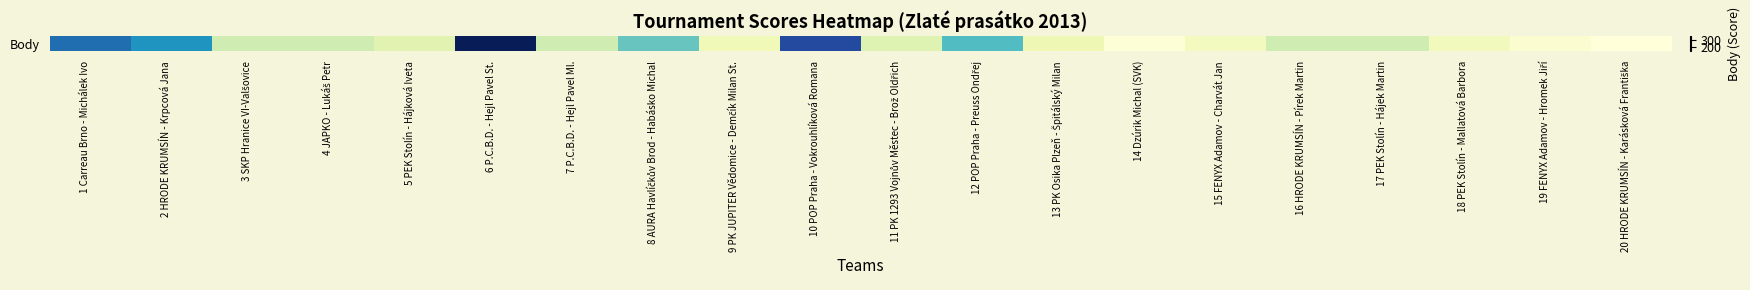

How many values exceed 184?

11